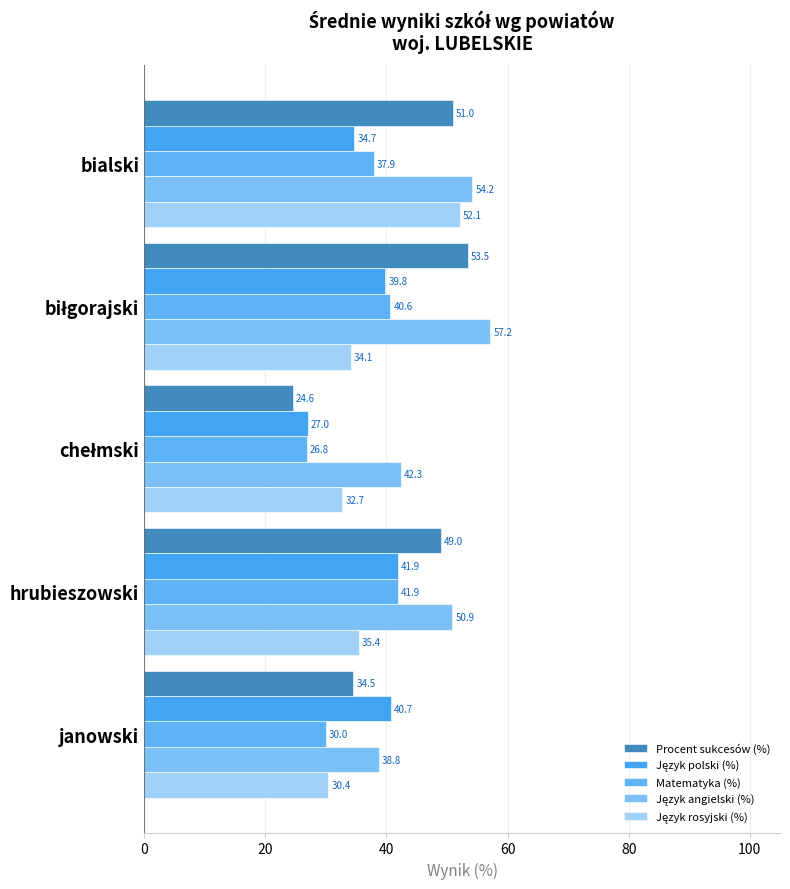

Count the number of data series in this chart.

5